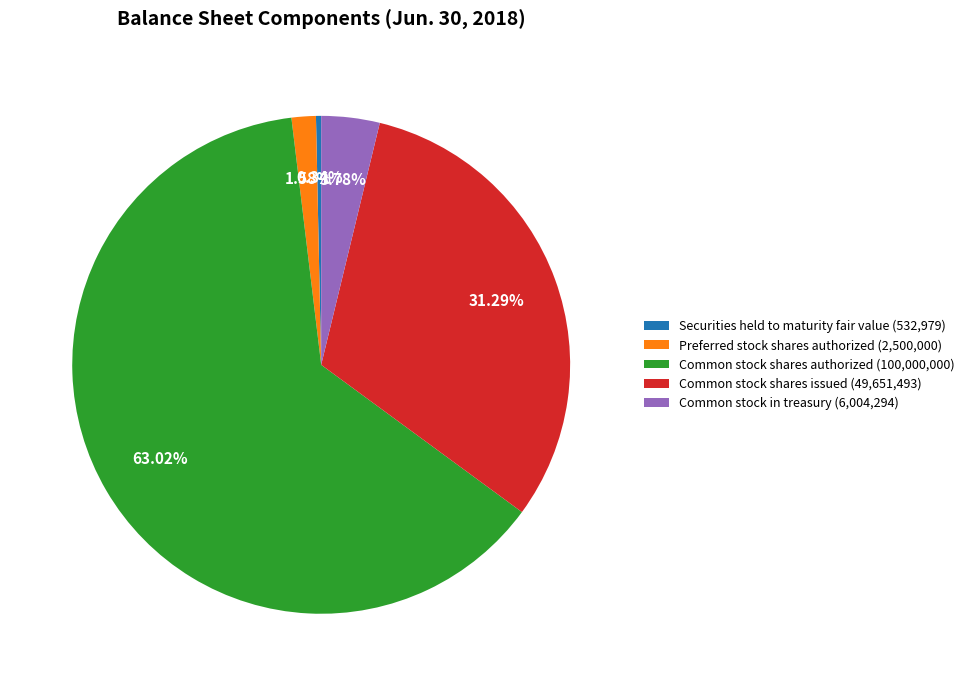

To the nearest percent, what percentage of the pie is Preferred stock shares authorized?

2%